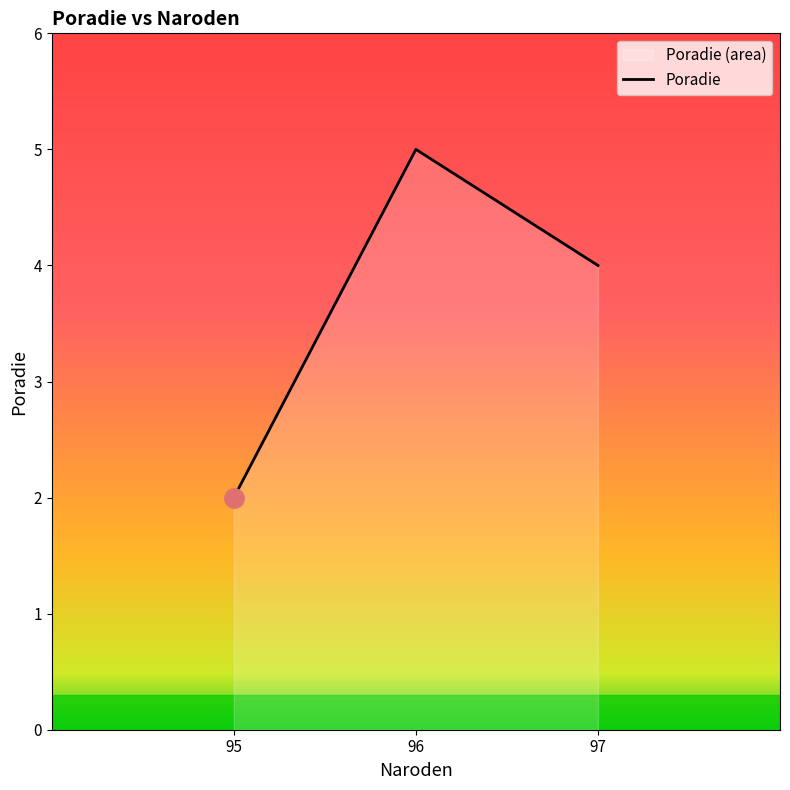

Reading left to right, extract all data points from this chart.

2	5	4